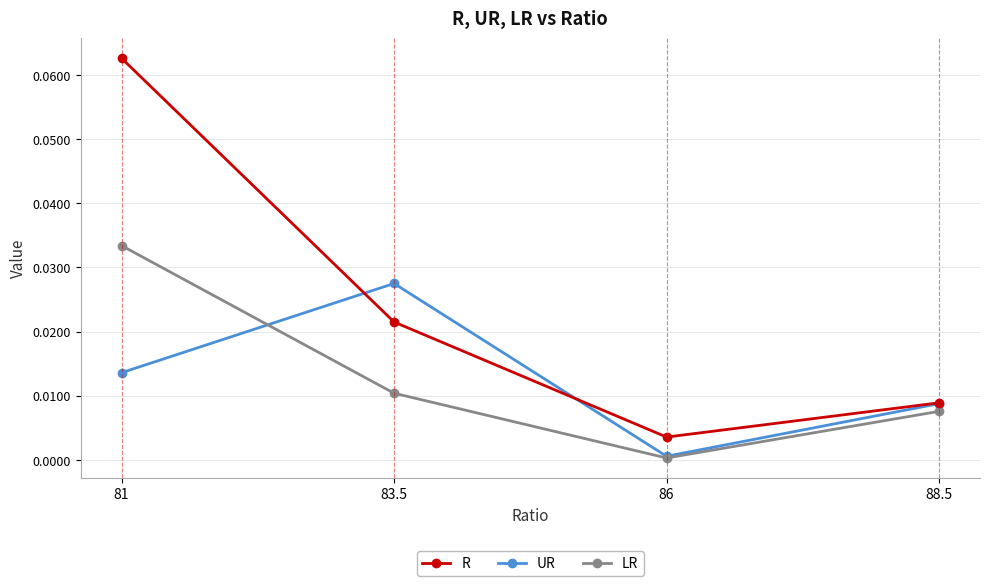

At 81, list the series in order from smallest to largest.

UR, LR, R